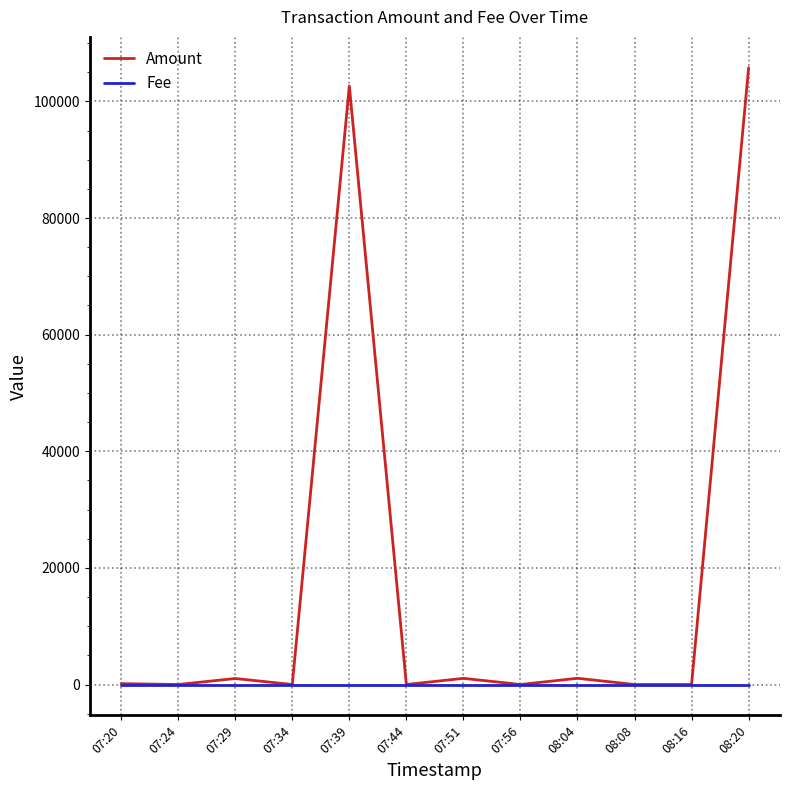

What are all the series names shown in the legend?

Amount, Fee